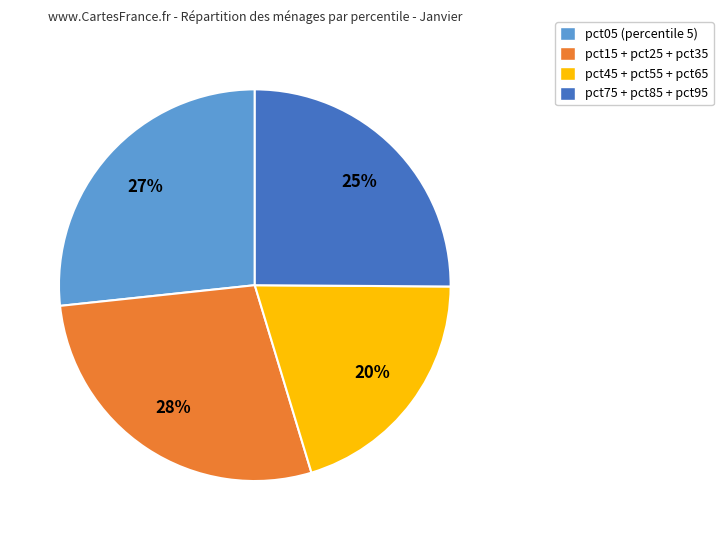

To the nearest percent, what is the combined percentage of pct05 (percentile 5) and pct15 + pct25 + pct35?

55%